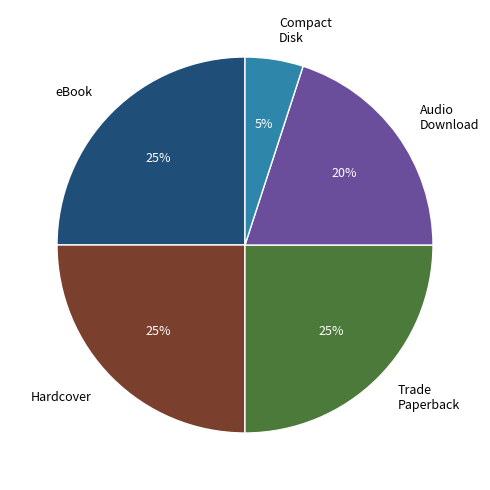

Count the number of slices in the pie.

5